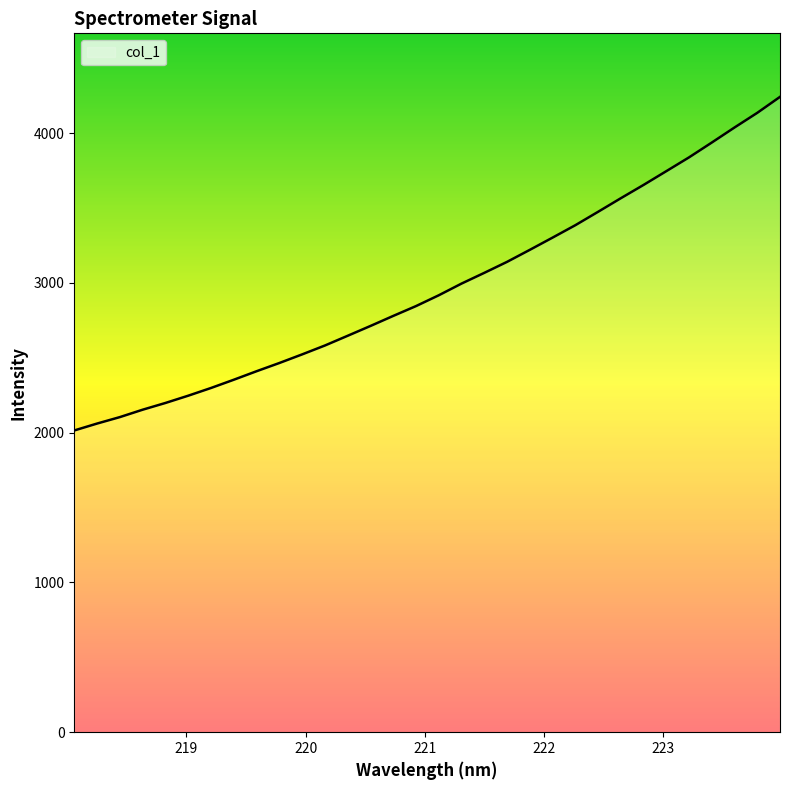

True or false: the data has more than 2 interior local peaks.

False